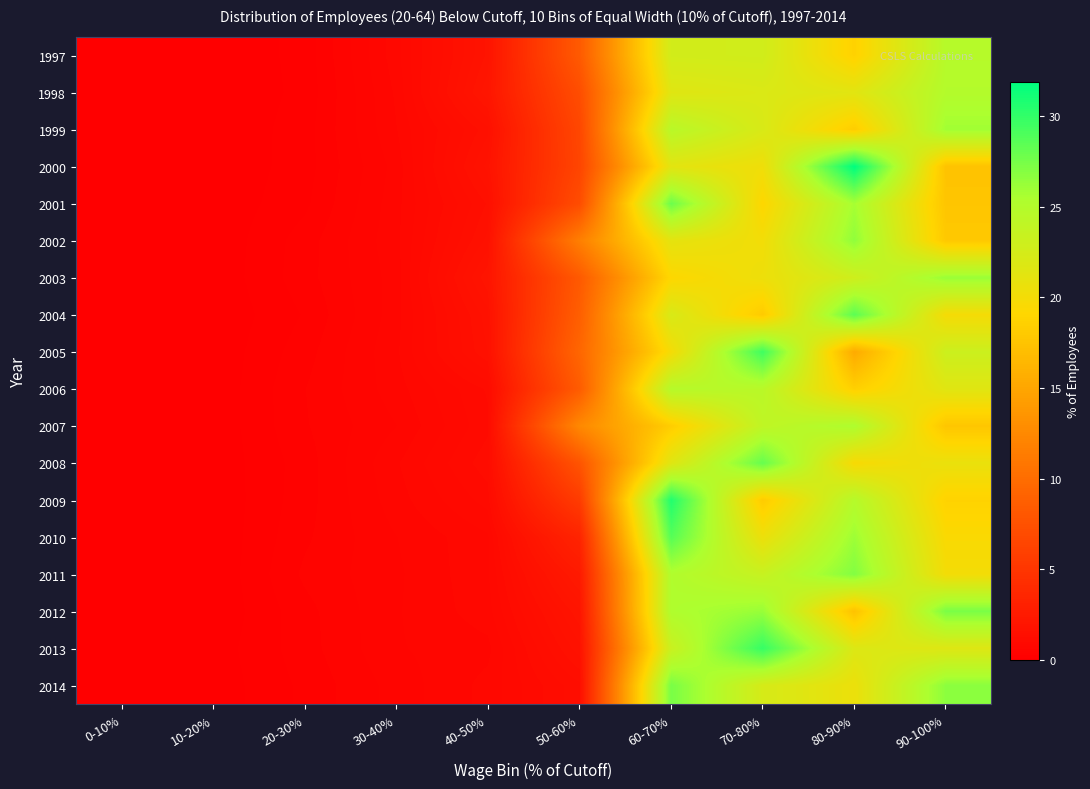

Reading left to right, extract all data points from this chart.

1997: 0-10%=0.0	10-20%=0.0	20-30%=0.2	30-40%=0.8	40-50%=1.9	50-60%=8.3	60-70%=22.6	70-80%=22.7	80-90%=18.7	90-100%=24.8
1998: 0-10%=0.0	10-20%=0.0	20-30%=0.2	30-40%=0.8	40-50%=2.1	50-60%=7.2	60-70%=21.5	70-80%=21.9	80-90%=21.4	90-100%=24.9
1999: 0-10%=0.0	10-20%=0.0	20-30%=0.2	30-40%=0.7	40-50%=1.6	50-60%=6.6	60-70%=24.6	70-80%=22.1	80-90%=18.3	90-100%=25.9
2000: 0-10%=0.0	10-20%=0.0	20-30%=0.2	30-40%=0.7	40-50%=1.8	50-60%=6.4	60-70%=21.3	70-80%=20.3	80-90%=31.9	90-100%=17.4
2001: 0-10%=0.0	10-20%=0.0	20-30%=0.2	30-40%=0.7	40-50%=1.5	50-60%=7.1	60-70%=27.9	70-80%=19.2	80-90%=25.7	90-100%=17.7
2002: 0-10%=0.0	10-20%=0.0	20-30%=0.3	30-40%=0.7	40-50%=1.7	50-60%=11.6	60-70%=21.1	70-80%=20.1	80-90%=26.5	90-100%=17.9
2003: 0-10%=0.0	10-20%=0.0	20-30%=0.3	30-40%=0.7	40-50%=2.0	50-60%=8.2	60-70%=19.2	70-80%=20.5	80-90%=22.9	90-100%=26.2
2004: 0-10%=0.0	10-20%=0.0	20-30%=0.3	30-40%=0.7	40-50%=1.7	50-60%=8.7	60-70%=22.2	70-80%=18.1	80-90%=28.5	90-100%=19.9
2005: 0-10%=0.0	10-20%=0.0	20-30%=0.3	30-40%=0.7	40-50%=1.6	50-60%=9.4	60-70%=19.9	70-80%=29.5	80-90%=15.4	90-100%=23.1
2006: 0-10%=0.0	10-20%=0.0	20-30%=0.4	30-40%=0.7	40-50%=1.1	50-60%=8.5	60-70%=24.8	70-80%=24.5	80-90%=18.5	90-100%=21.5
2007: 0-10%=0.0	10-20%=0.0	20-30%=0.4	30-40%=0.6	40-50%=1.1	50-60%=12.5	60-70%=18.3	70-80%=24.0	80-90%=25.3	90-100%=17.7
2008: 0-10%=0.0	10-20%=0.0	20-30%=0.3	30-40%=0.7	40-50%=1.2	50-60%=7.8	60-70%=21.5	70-80%=28.1	80-90%=19.6	90-100%=20.7
2009: 0-10%=0.0	10-20%=0.0	20-30%=0.3	30-40%=0.7	40-50%=1.1	50-60%=5.6	60-70%=30.6	70-80%=18.2	80-90%=24.8	90-100%=18.8
2010: 0-10%=0.0	10-20%=0.0	20-30%=0.3	30-40%=0.6	40-50%=0.8	50-60%=3.4	60-70%=28.7	70-80%=20.6	80-90%=26.1	90-100%=19.5
2011: 0-10%=0.0	10-20%=0.0	20-30%=0.4	30-40%=0.6	40-50%=0.8	50-60%=2.5	60-70%=25.2	70-80%=23.5	80-90%=27.0	90-100%=20.0
2012: 0-10%=0.0	10-20%=0.0	20-30%=0.3	30-40%=0.6	40-50%=0.8	50-60%=2.0	60-70%=25.2	70-80%=26.2	80-90%=17.4	90-100%=27.3
2013: 0-10%=0.0	10-20%=0.1	20-30%=0.3	30-40%=0.6	40-50%=0.7	50-60%=1.7	60-70%=23.2	70-80%=29.9	80-90%=21.9	90-100%=21.7
2014: 0-10%=0.0	10-20%=0.0	20-30%=0.3	30-40%=0.6	40-50%=0.8	50-60%=1.3	60-70%=27.4	70-80%=22.3	80-90%=20.6	90-100%=26.7